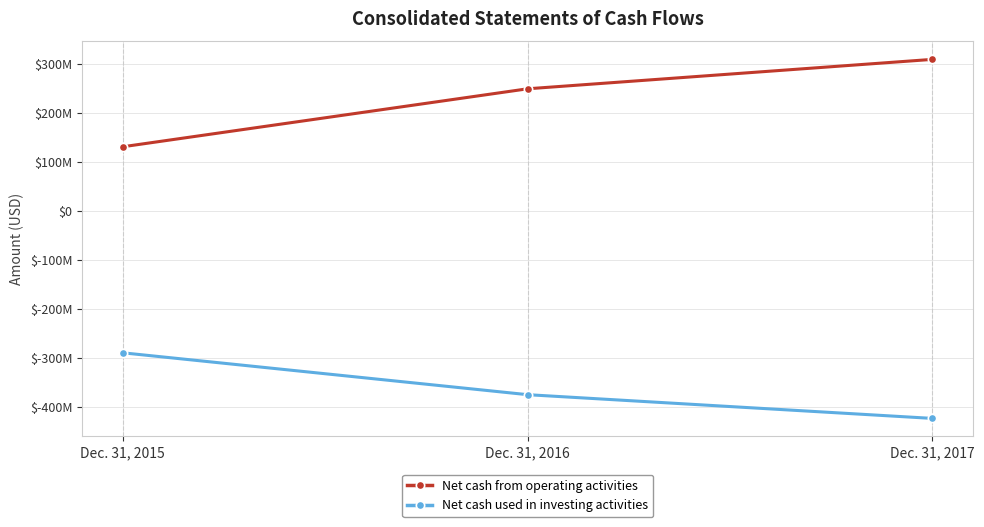

What is the value of the Net cash from operating activities point at the 3rd from the left?

308688000